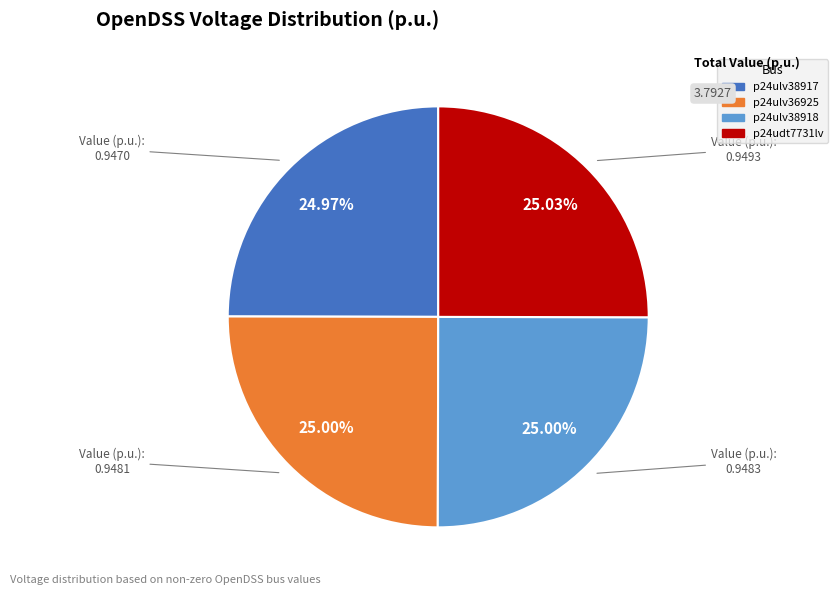

Is p24ulv38917 the majority of the pie?

No